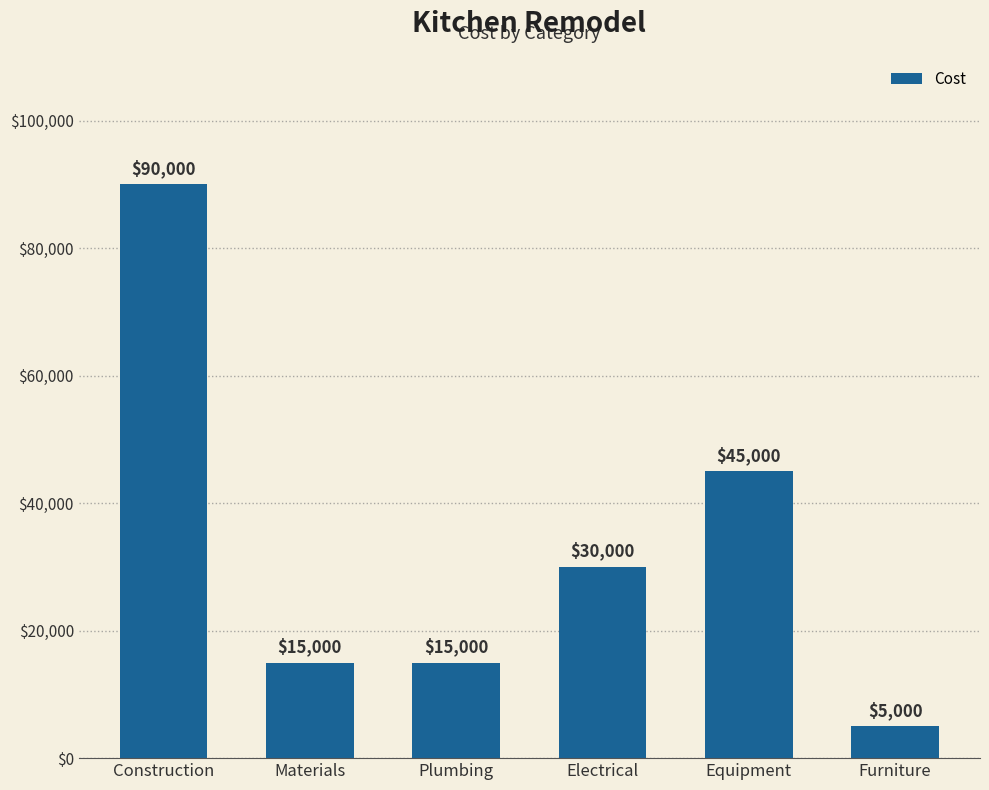

Reading left to right, transcribe all the data shown in this chart.

Construction=90000	Materials=15000	Plumbing=15000	Electrical=30000	Equipment=45000	Furniture=5000